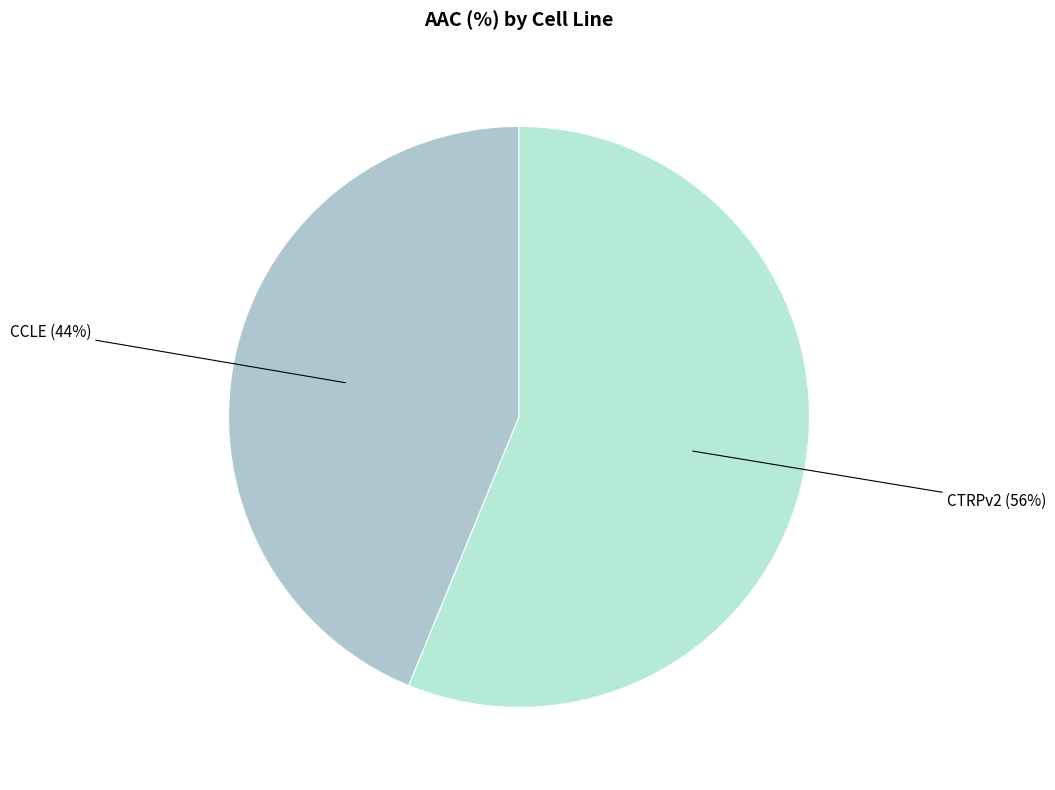

Is there any slice that represents more than half of the pie?

Yes